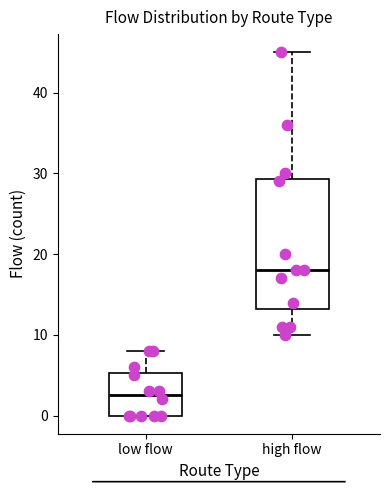

Comparing the boxes themselves (not the whiskers), which one is the tallest?

high flow